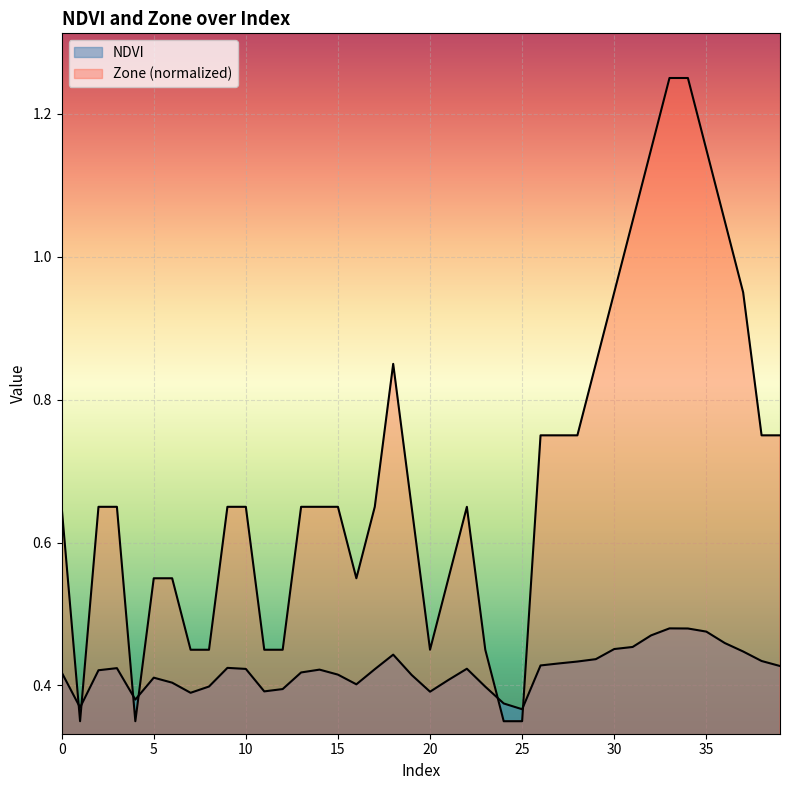

True or false: NDVI and Zone intersect in this chart.

True